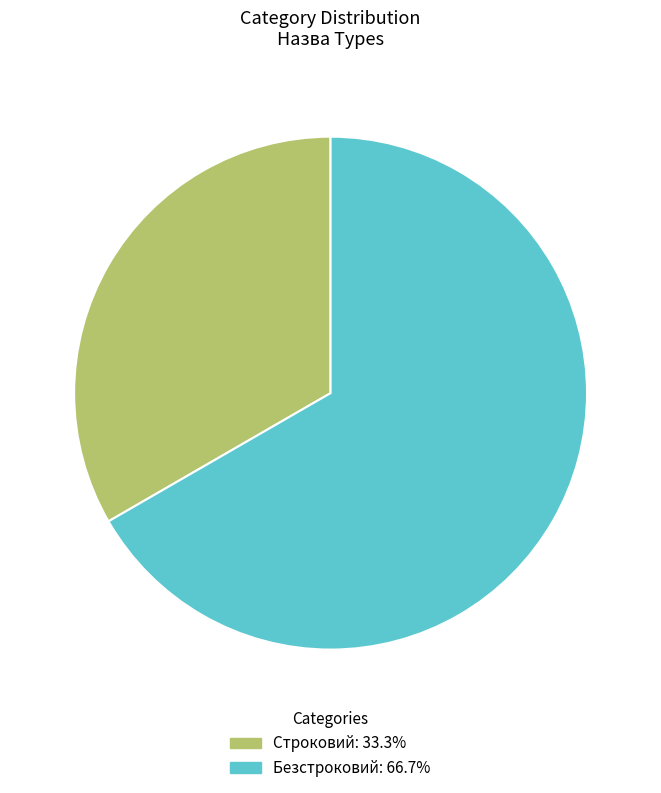

What is the ratio of the value at Строковий to the value at Безстроковий?

0.5